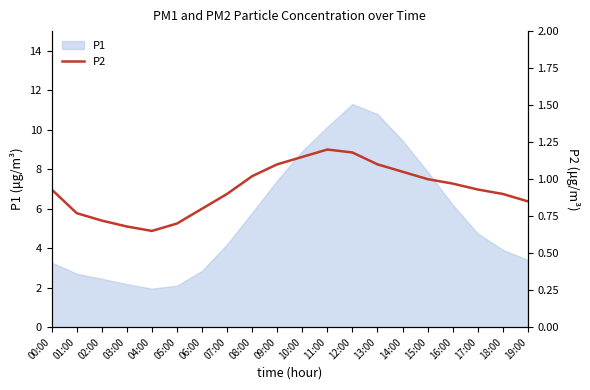

The value of P1 at 09:00 is 7.4. True or false?

True